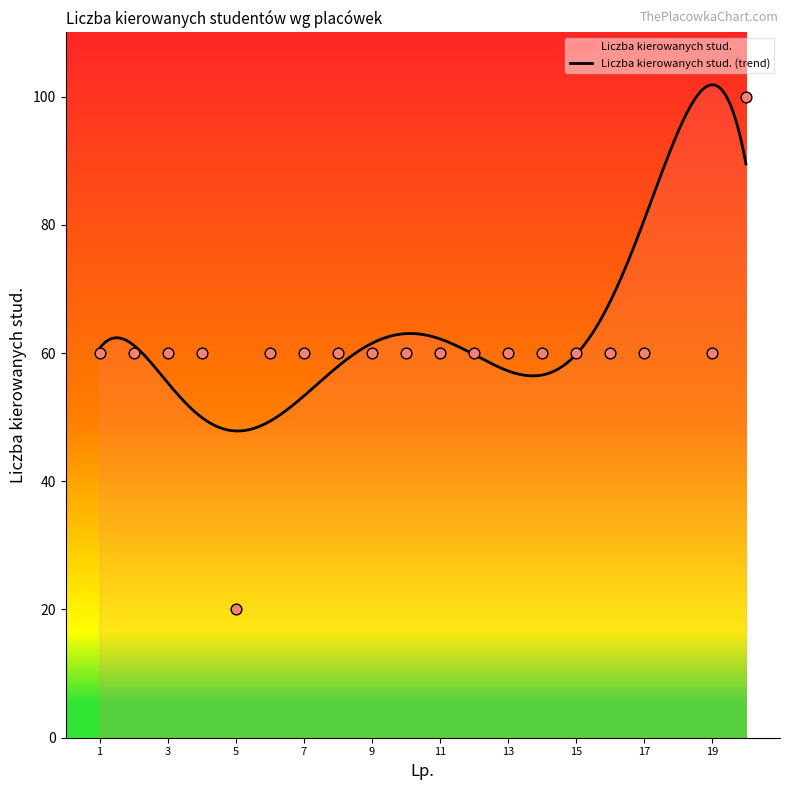

What is the ratio of the value at 11 to the value at 4?

1.0